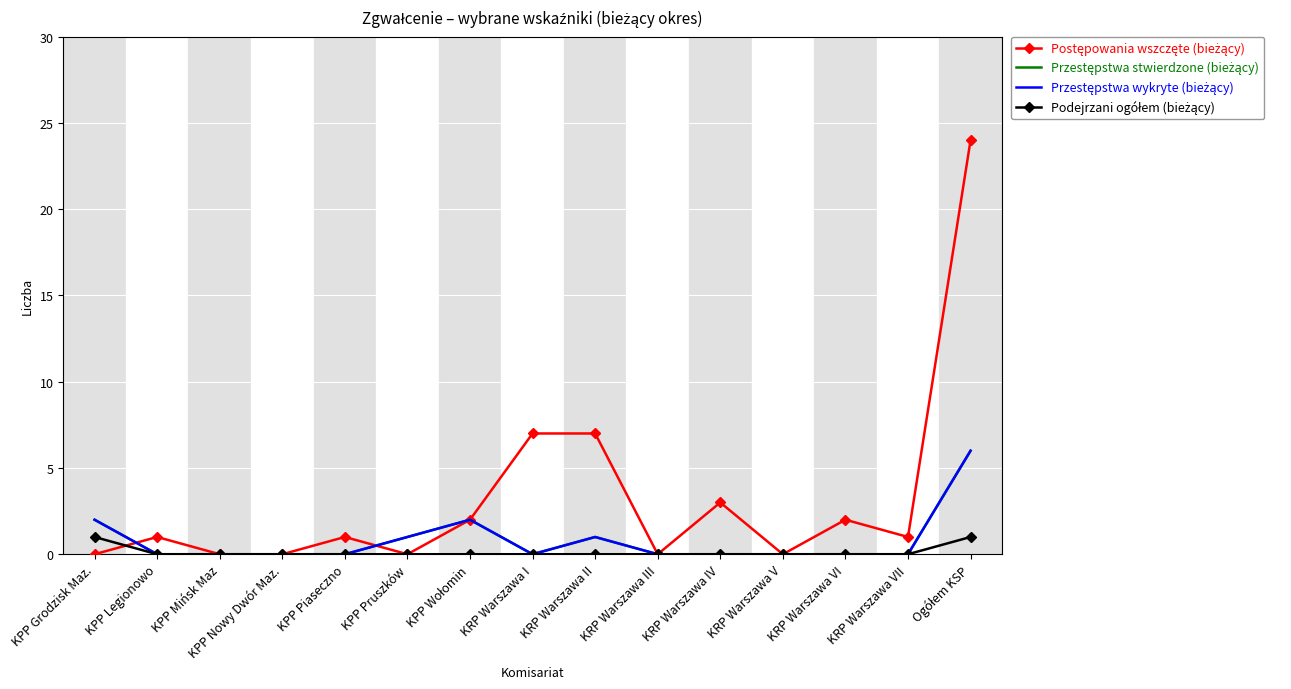

What is the total value across all series at KRP Warszawa VII?

1